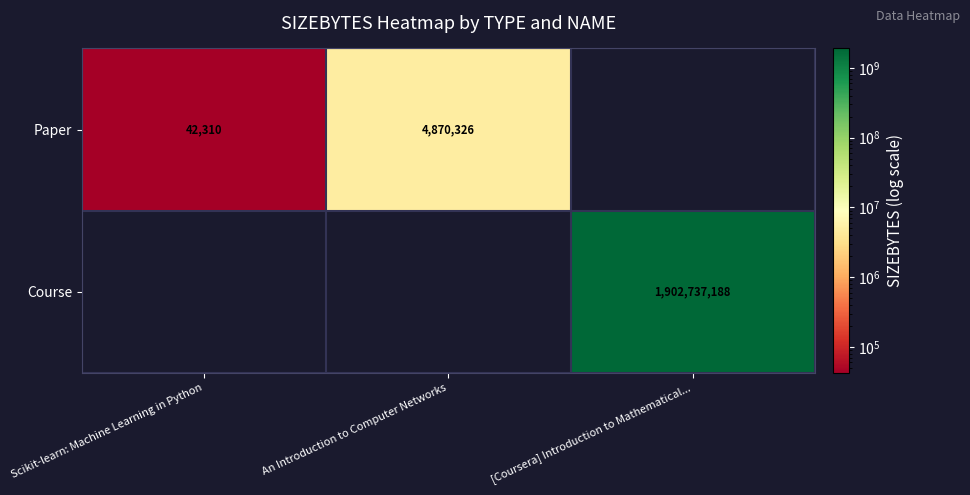

At which category does the chart reach its peak across all series?

[Coursera] Introduction to Mathematical...